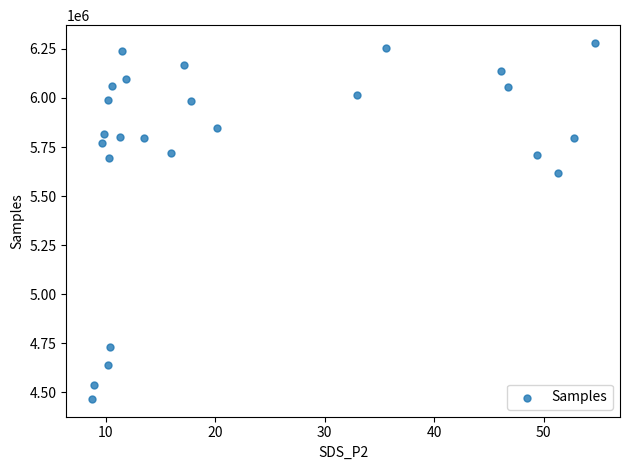

What is the range of Y values (max minus min)?

1814785